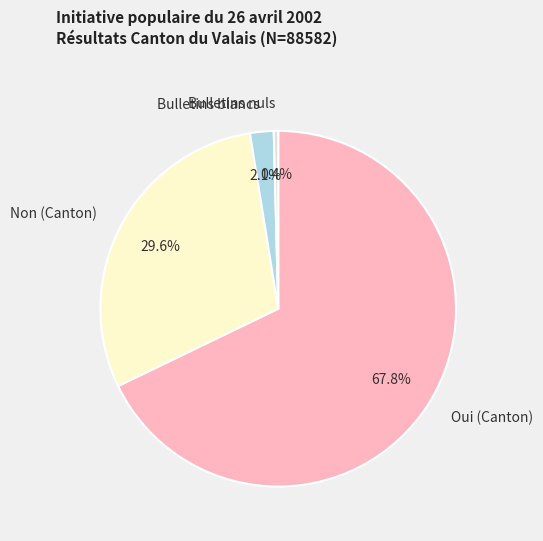

The Bulletins nuls slice represents 6% of the pie. True or false?

False